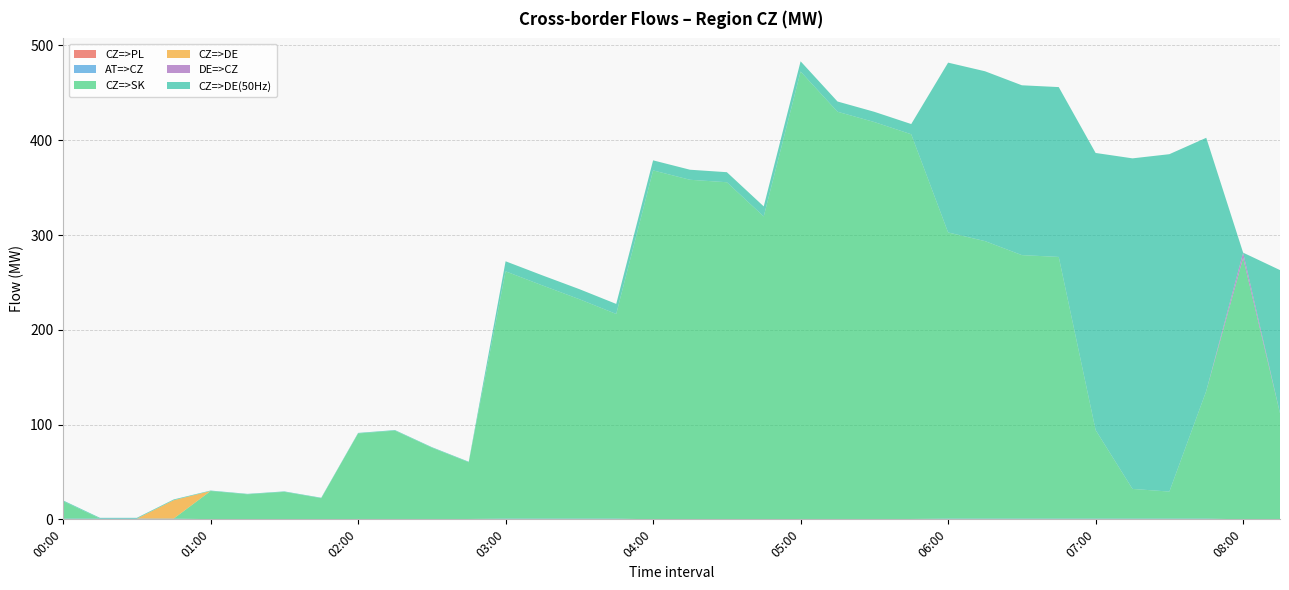

Reading right to left, extract all data points from this chart.

CZ=>PL: 08:15=0.0	08:00=0.0	07:45=0.0	07:30=0.0	07:15=0.0	07:00=0.0	06:45=0.0	06:30=0.0	06:15=0.0	06:00=0.0	05:45=0.0	05:30=0.0	05:15=0.0	05:00=0.0	04:45=0.0	04:30=0.0	04:15=0.0	04:00=0.0	03:45=0.0	03:30=0.0	03:15=0.0	03:00=0.0	02:45=0.0	02:30=0.0	02:15=0.0	02:00=0.0	01:45=0.0	01:30=0.0	01:15=0.0	01:00=0.0	00:45=0.0	00:30=0.0	00:15=0.0	00:00=0.0
AT=>CZ: 08:15=0.0	08:00=0.0	07:45=0.8	07:30=0.8	07:15=0.8	07:00=0.8	06:45=0.8	06:30=0.8	06:15=0.8	06:00=0.8	05:45=0.4	05:30=0.4	05:15=0.4	05:00=0.4	04:45=0.0	04:30=0.0	04:15=0.0	04:00=0.0	03:45=0.8	03:30=0.8	03:15=0.8	03:00=0.8	02:45=0.4	02:30=0.4	02:15=0.4	02:00=0.4	01:45=0.2	01:30=0.2	01:15=0.2	01:00=0.2	00:45=0.8	00:30=0.8	00:15=0.8	00:00=0.8
CZ=>SK: 08:15=112.0	08:00=275.9	07:45=134.6	07:30=28.5	07:15=31.3	07:00=93.4	06:45=276.1	06:30=278.0	06:15=292.8	06:00=301.9	05:45=405.9	05:30=418.8	05:15=429.7	05:00=472.1	04:45=319.6	04:30=355.7	04:15=358.3	04:00=368.2	03:45=215.9	03:30=231.5	03:15=246.0	03:00=260.9	02:45=59.8	02:30=75.2	02:15=93.2	02:00=90.2	01:45=22.1	01:30=28.8	01:15=26.2	01:00=29.7	00:45=0.0	00:30=0.0	00:15=0.0	00:00=18.4
CZ=>DE: 08:15=0.0	08:00=0.0	07:45=0.0	07:30=0.0	07:15=0.0	07:00=0.0	06:45=0.0	06:30=0.0	06:15=0.0	06:00=0.0	05:45=0.0	05:30=0.0	05:15=0.0	05:00=0.0	04:45=0.0	04:30=0.0	04:15=0.0	04:00=0.0	03:45=0.0	03:30=0.0	03:15=0.0	03:00=0.0	02:45=0.0	02:30=0.0	02:15=0.0	02:00=0.0	01:45=0.0	01:30=0.0	01:15=0.0	01:00=0.0	00:45=19.4	00:30=0.0	00:15=0.0	00:00=0.0
DE=>CZ: 08:15=0.0	08:00=5.5	07:45=0.0	07:30=0.0	07:15=0.0	07:00=0.0	06:45=0.0	06:30=0.0	06:15=0.0	06:00=0.0	05:45=0.0	05:30=0.0	05:15=0.0	05:00=0.0	04:45=0.0	04:30=0.0	04:15=0.0	04:00=0.0	03:45=0.0	03:30=0.0	03:15=0.0	03:00=0.0	02:45=0.0	02:30=0.0	02:15=0.0	02:00=0.0	01:45=0.0	01:30=0.0	01:15=0.0	01:00=0.0	00:45=0.0	00:30=0.0	00:15=0.0	00:00=0.0
CZ=>DE(50Hz): 08:15=151.0	08:00=0.0	07:45=267.2	07:30=356.0	07:15=348.8	07:00=292.4	06:45=179.2	06:30=179.2	06:15=179.2	06:00=179.2	05:45=10.8	05:30=10.8	05:15=10.8	05:00=10.8	04:45=10.6	04:30=10.6	04:15=10.6	04:00=10.6	03:45=10.6	03:30=10.6	03:15=10.6	03:00=10.6	02:45=0.6	02:30=0.6	02:15=0.6	02:00=0.6	01:45=0.5	01:30=0.5	01:15=0.5	01:00=0.5	00:45=0.8	00:30=0.8	00:15=0.8	00:00=0.8